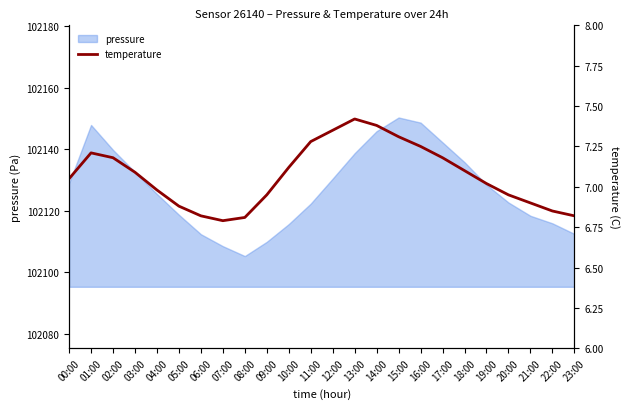

The value of pressure at 00:00 is 68779.9. True or false?

False